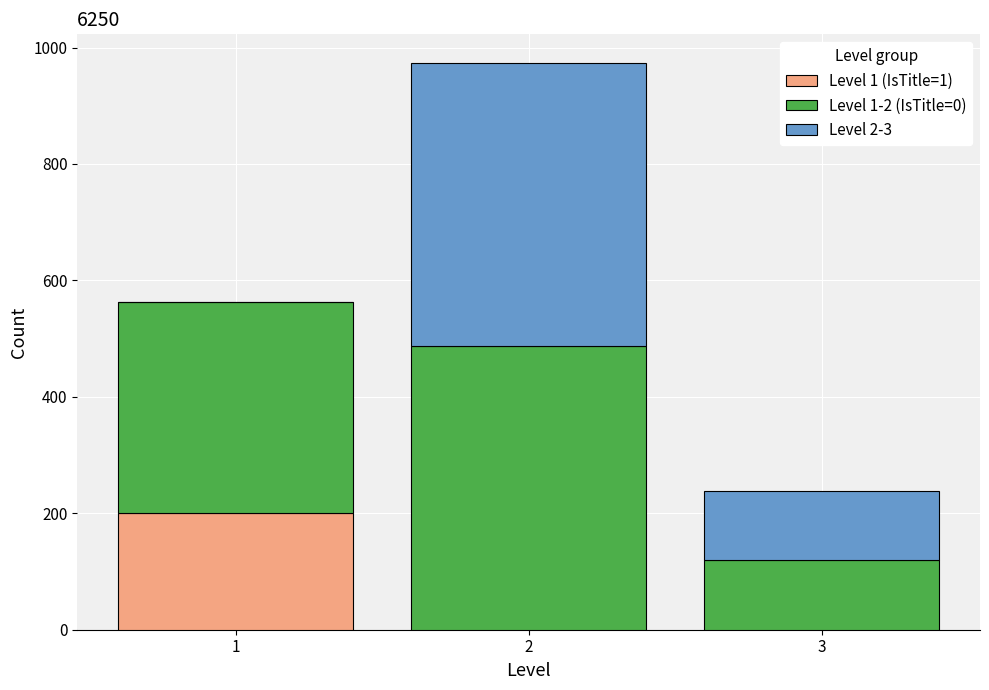

What is the total height of the stacked bar covering 0.5 to 1.5 on the x-axis? The values are not printed on the chart, so give them approximately, as read against the axis.

560